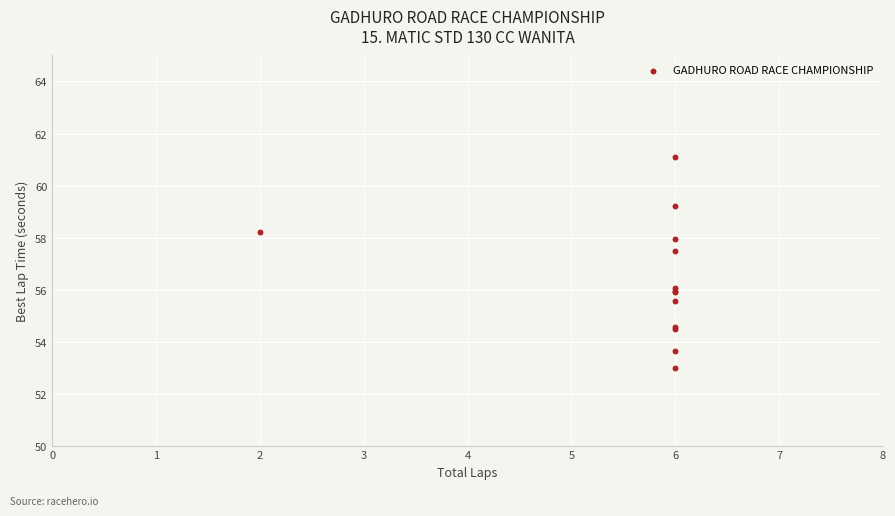

What Y value in the scatter plot is closest to 57?

57.5